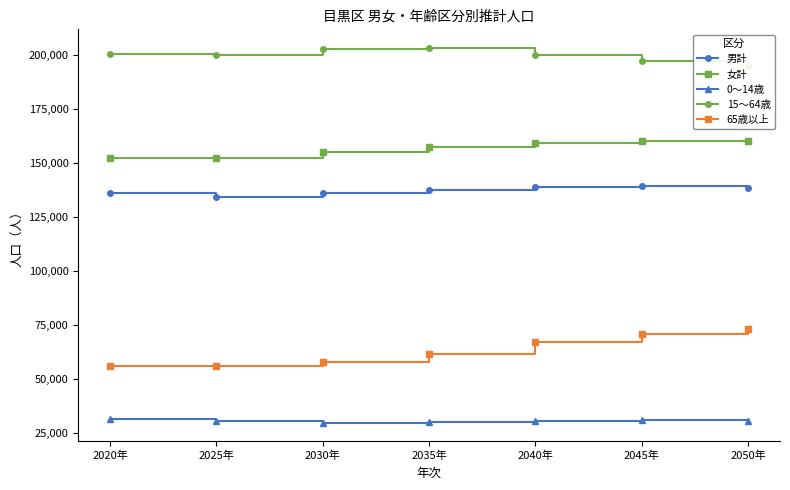

What is the difference between the maximum and minimum values in the 女計 series?

7904